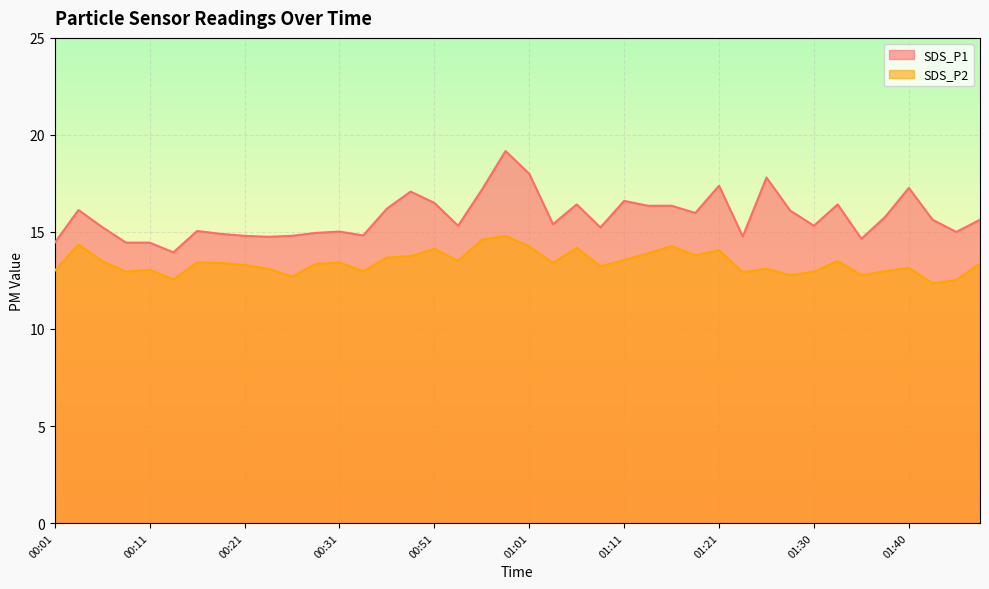

What is the sum of all SDS_P1 values?

631.3